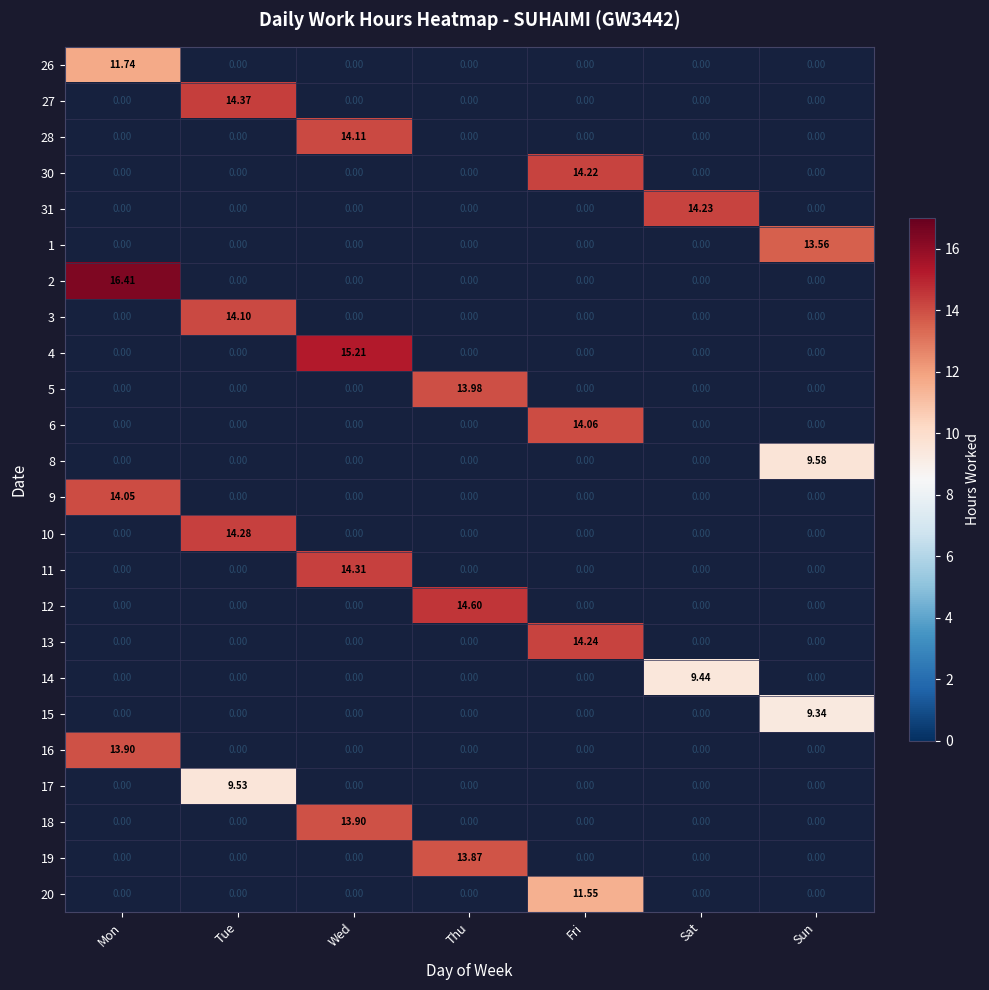

At which label does 12 reach its peak?

Mon